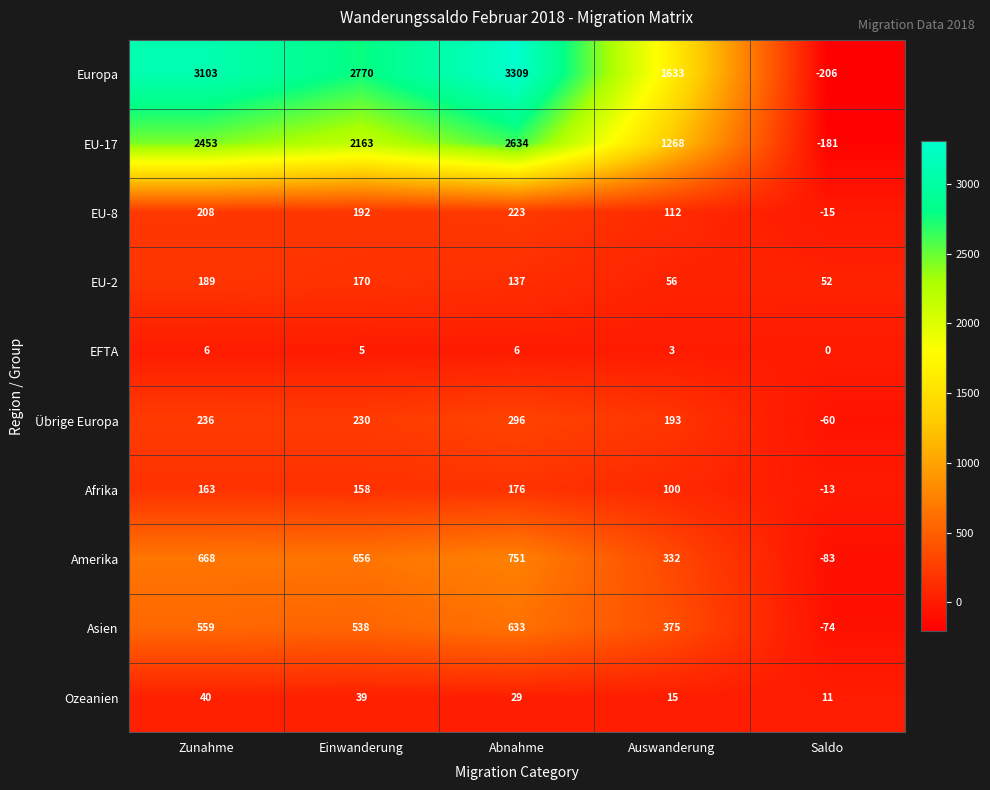

What is the approximate value of Amerika at Einwanderung, to the nearest 100?

700